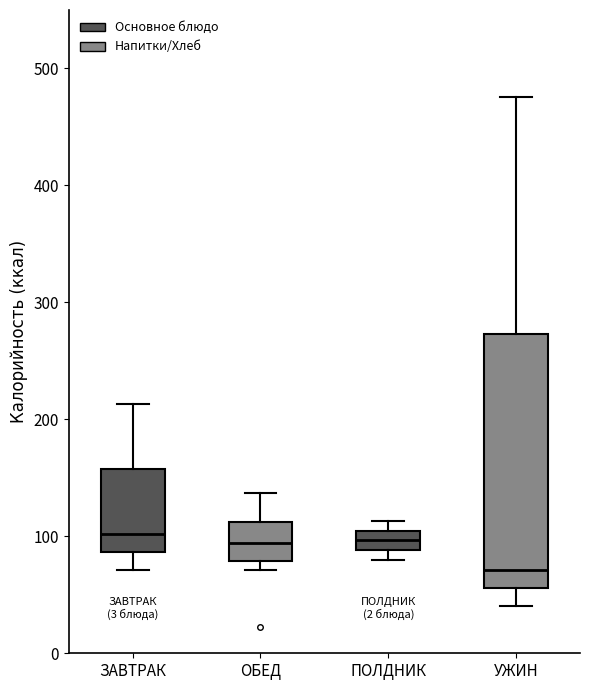

Where is the lower edge of the box for ПОЛДНИК on the y-axis? The values are not printed on the chart, so give them approximately, as read against the axis.

90